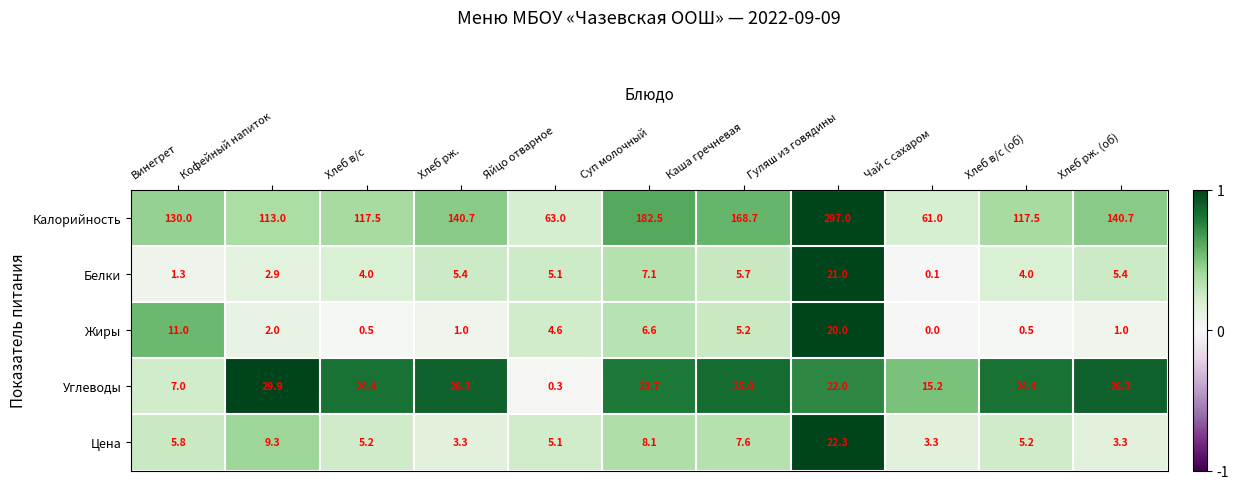

What is the average value of the Жиры series?

4.8